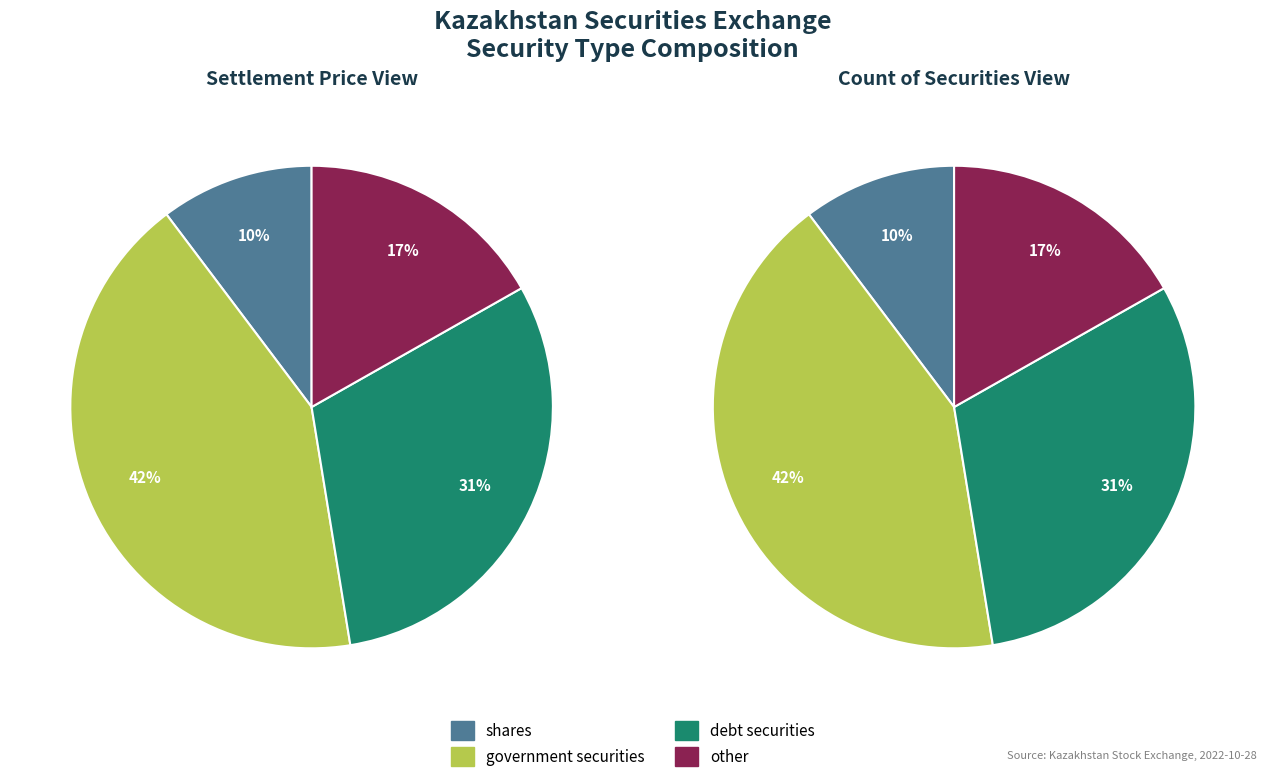

Which category has the smallest portion of the pie?

shares